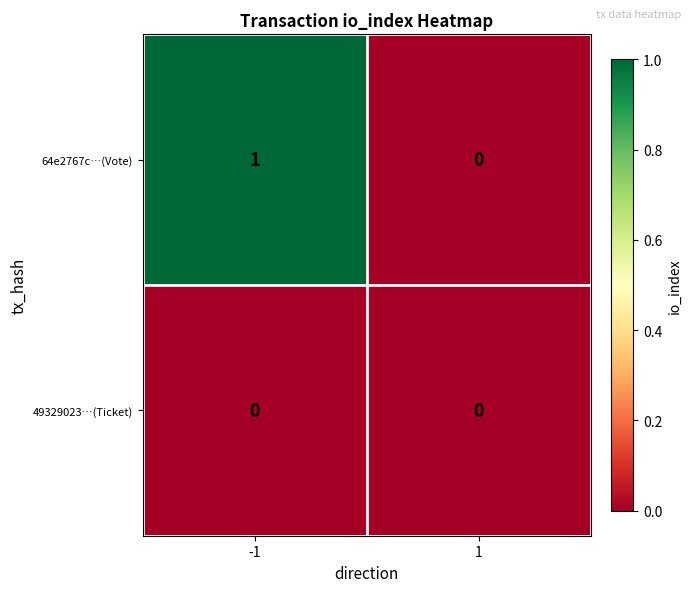

List the series in order of their overall mean, lowest first.

49329023…(Ticket), 64e2767c…(Vote)